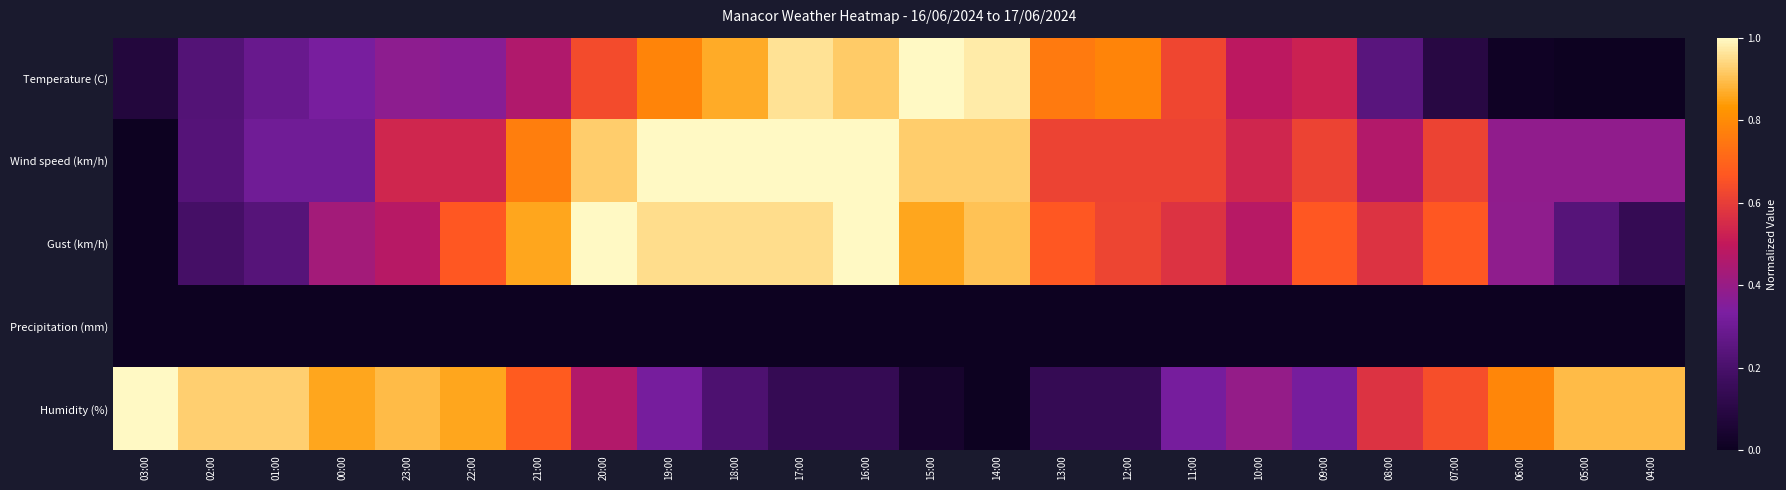

Which series has the largest range (max minus min)?

Temperature (C)